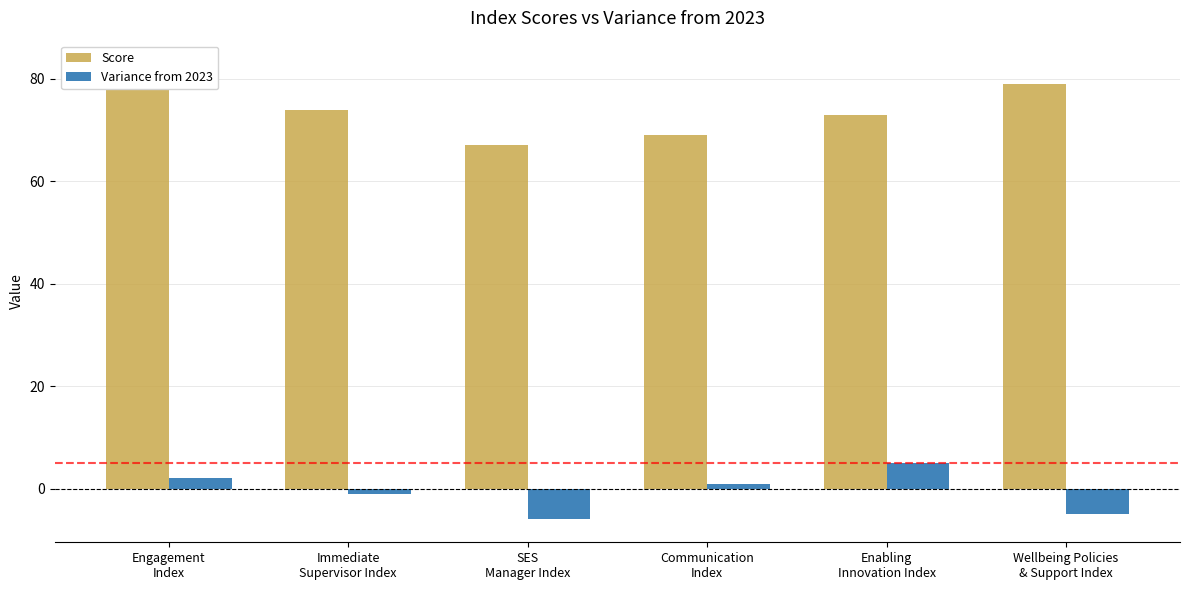

How many values in Variance from 2023 are above zero?

3